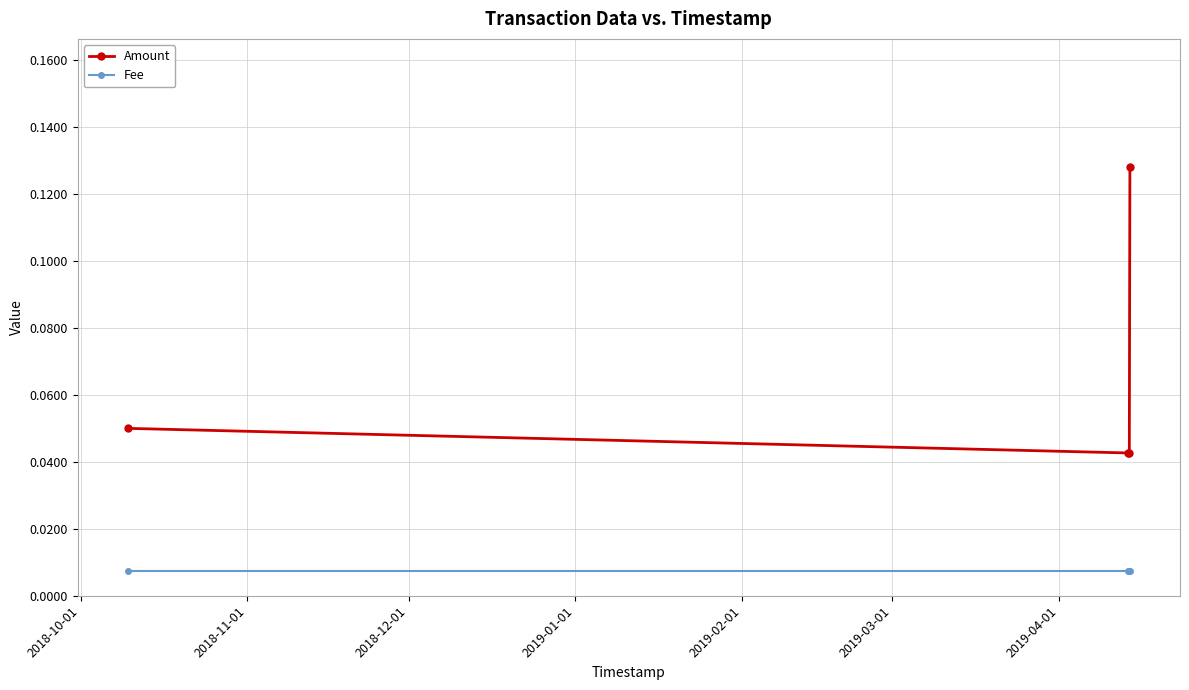

True or false: Amount has more than 2 interior local peaks.

False